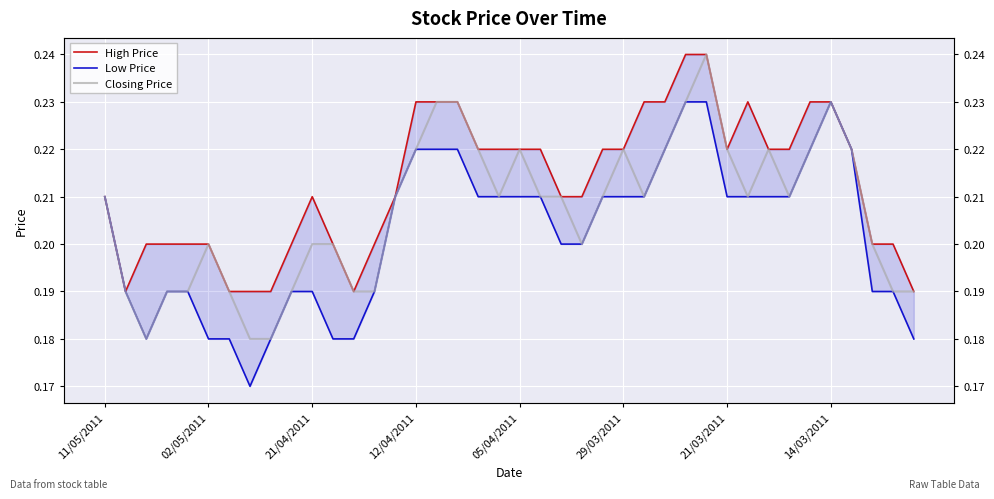

True or false: High Price and Low Price cross at least once.

False